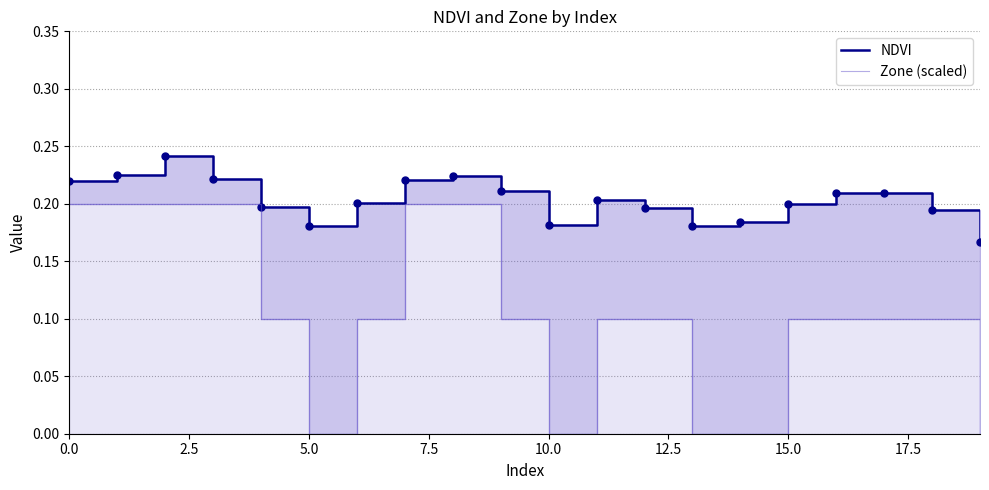

The NDVI series shows 0.1 at 14. True or false?

False